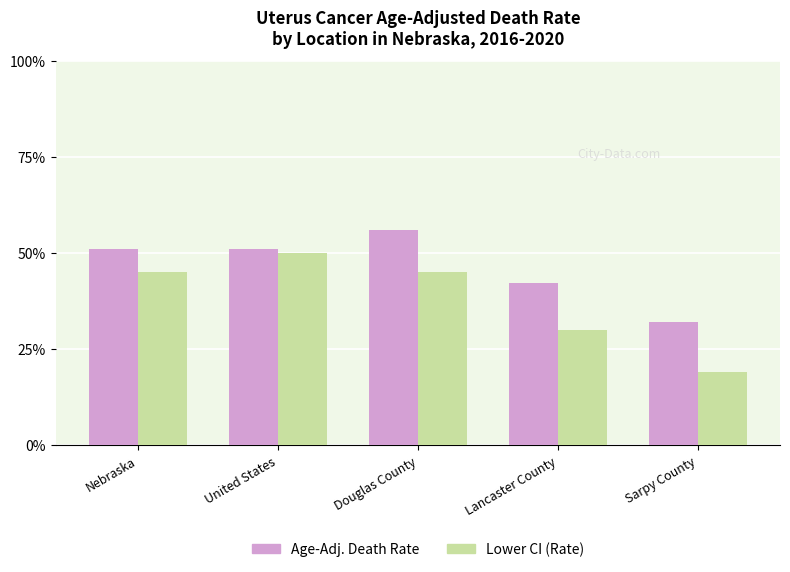

What is the label of the 1st bar from the left?

Nebraska